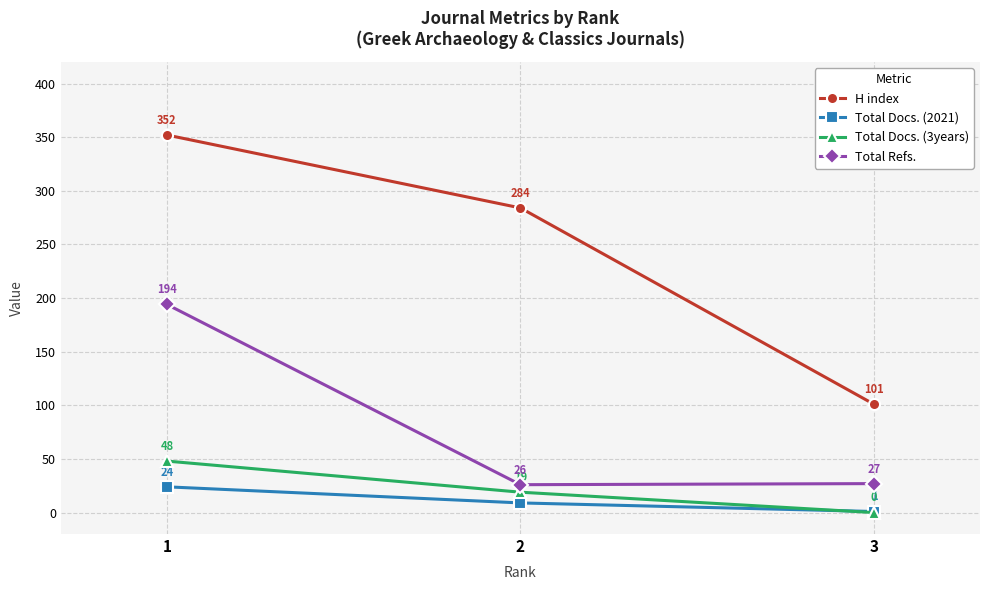

What is the approximate value of Total Refs. at 2, to the nearest 50?

50